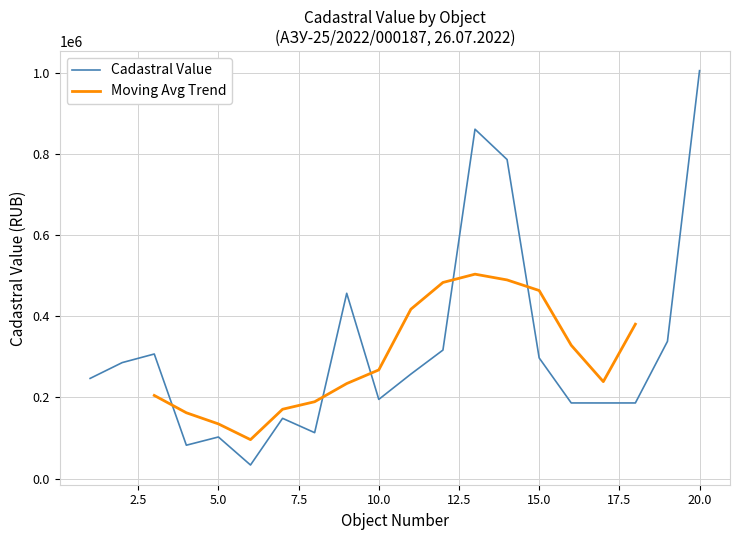

What value does the data have at 13?

860985.1